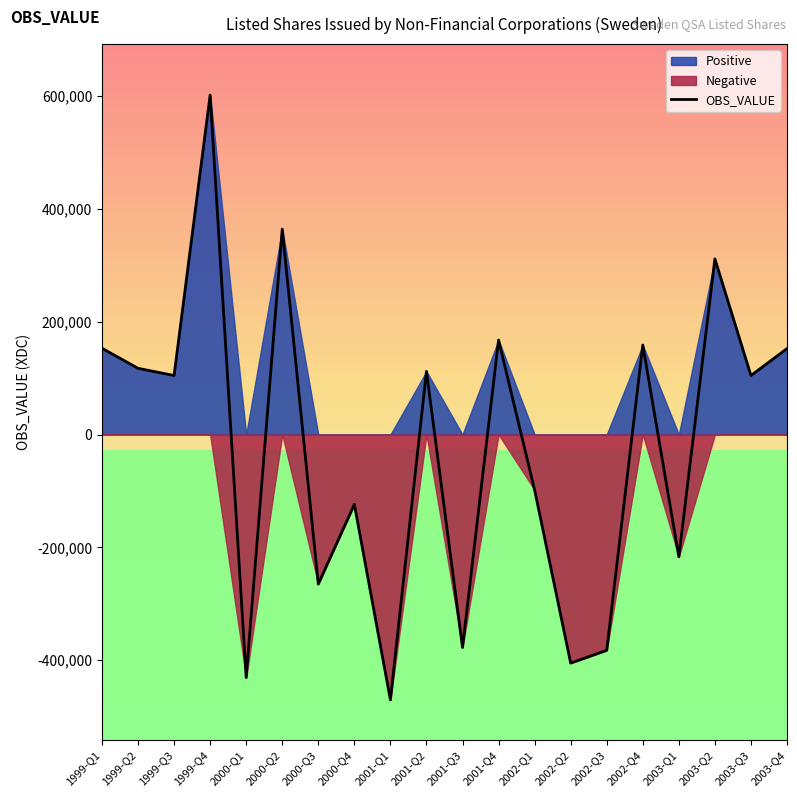

Is it true that the value at 2002-Q2 is -640145?

False